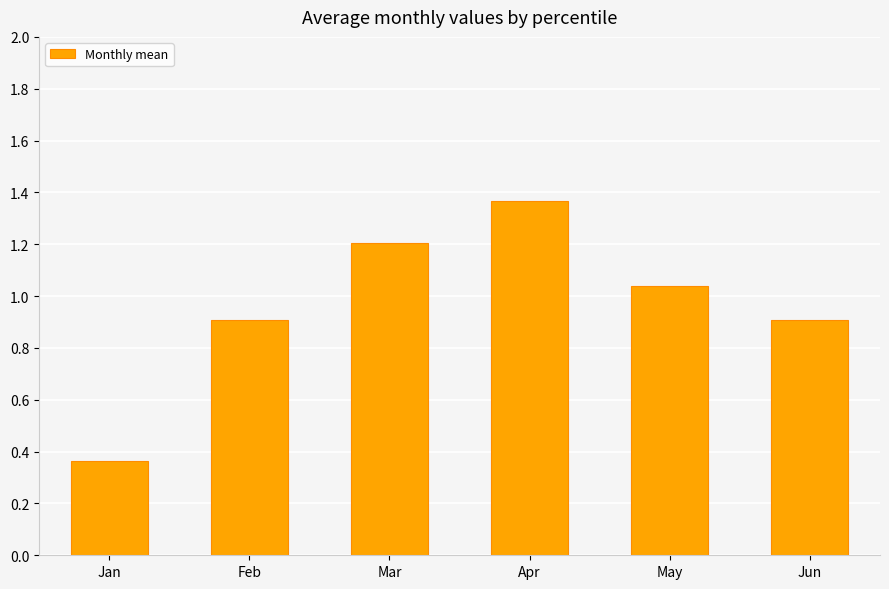

Is it true that the value at Feb is 0.9?

True